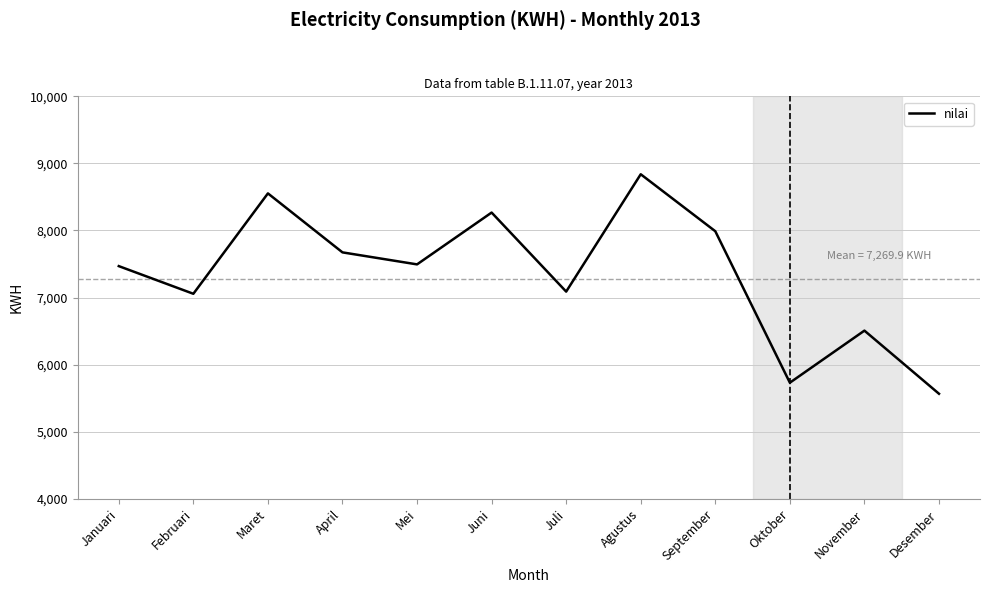

How many lines are shown in the chart?

1